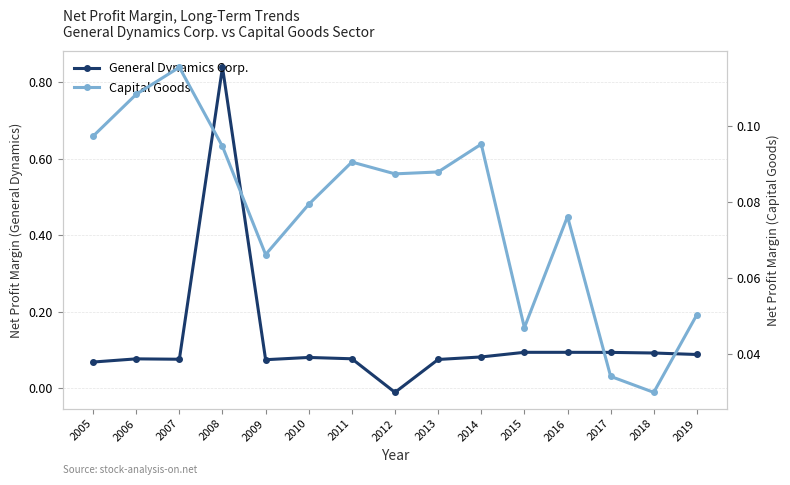

Count the number of categories in the chart.

15